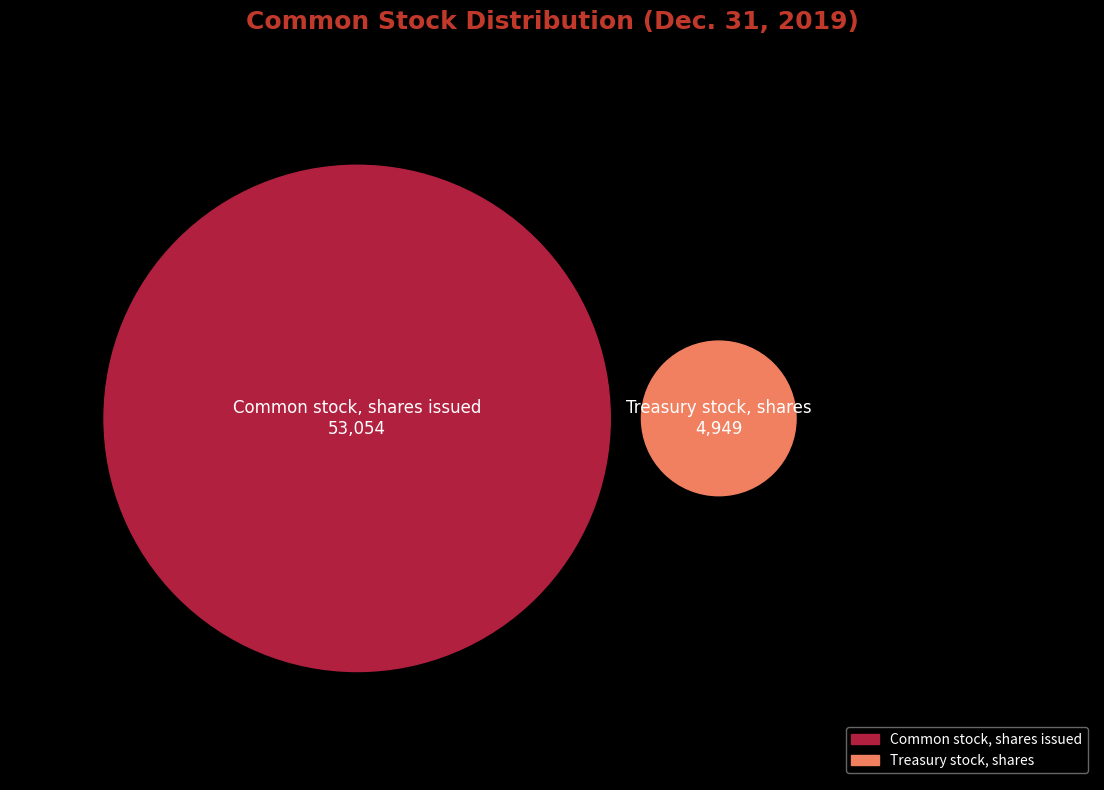

Which has a higher value, Common stock, shares issued or Treasury stock, shares?

Common stock, shares issued